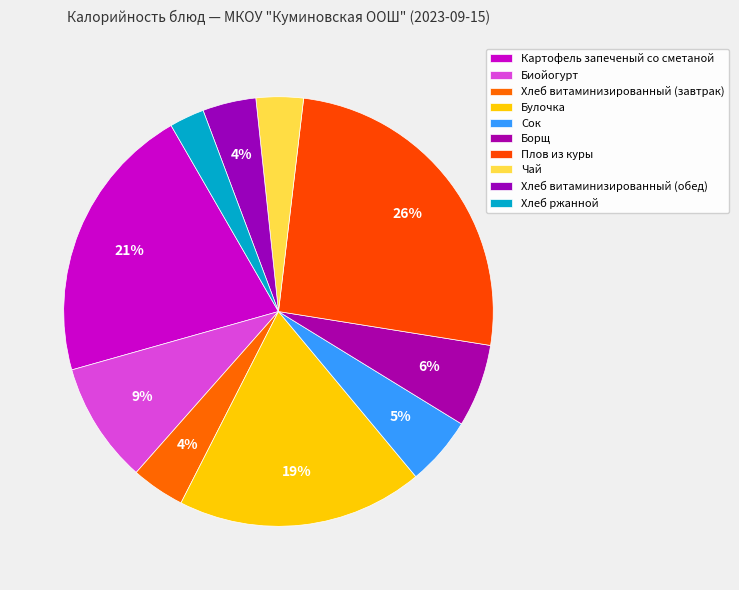

Does Сок account for over 50% of the chart?

No